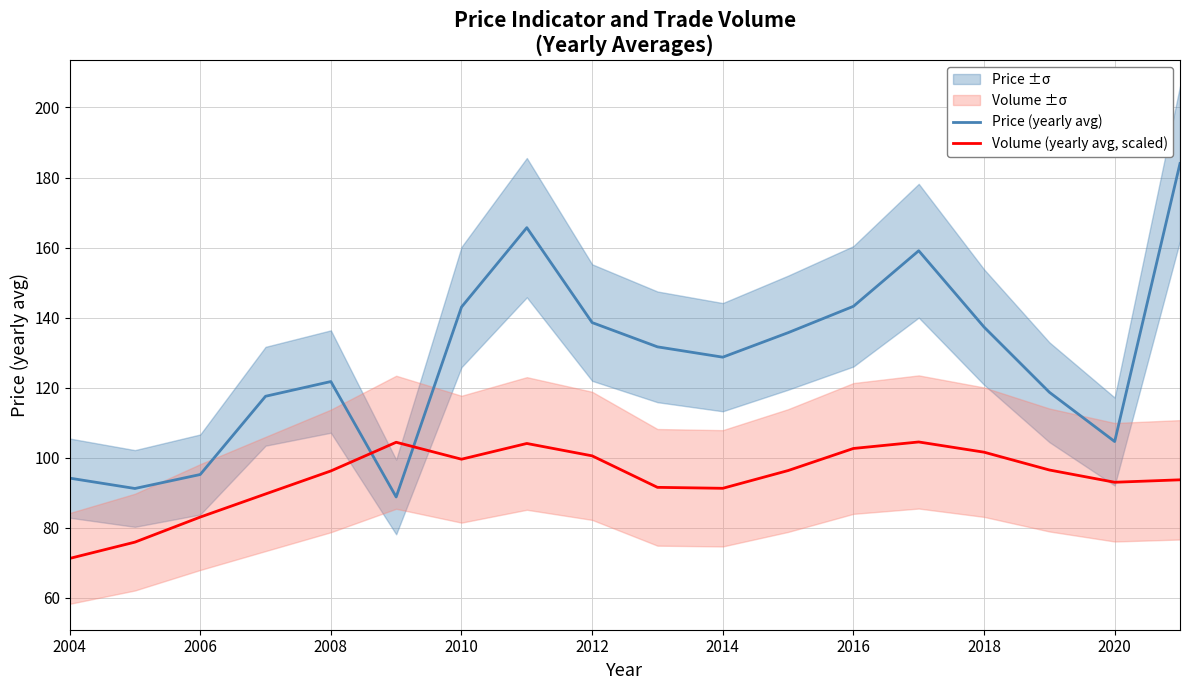

What is the difference between the maximum and minimum values in the Price (yearly avg) series?

95.2